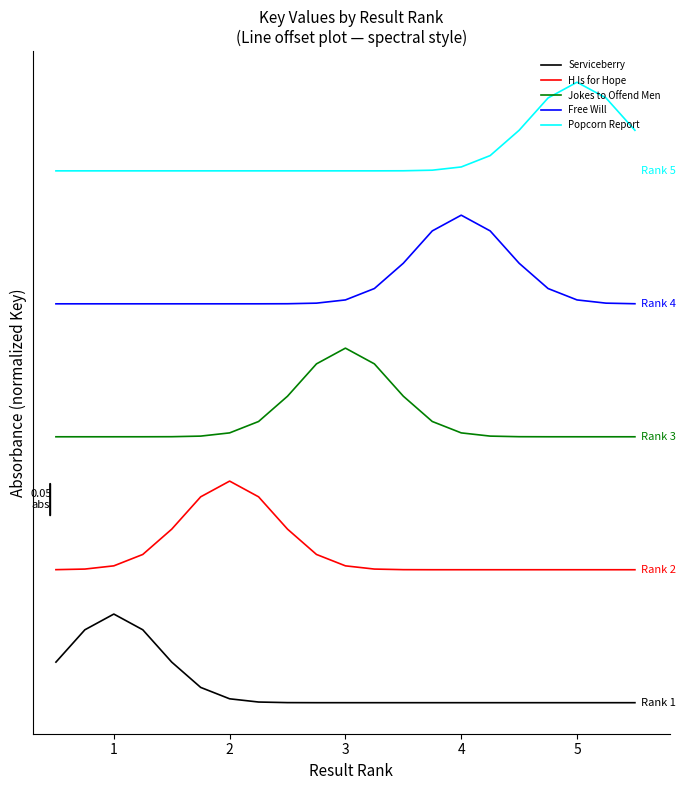

What are all the series names shown in the legend?

Serviceberry, H Is for Hope, Jokes to Offend Men, Free Will, Popcorn Report